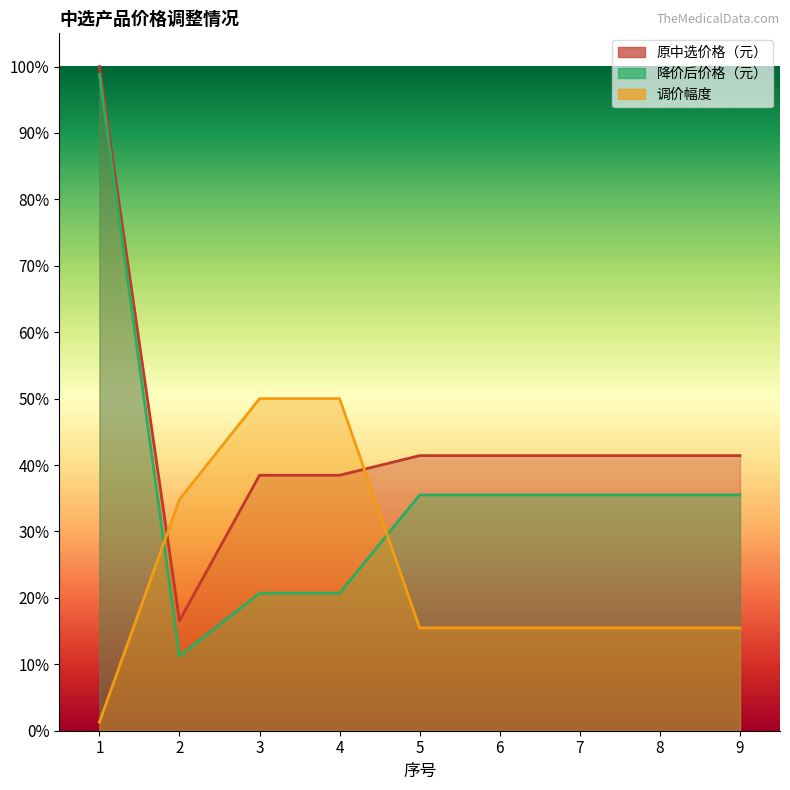

At which label does 调价幅度 reach its peak?

3